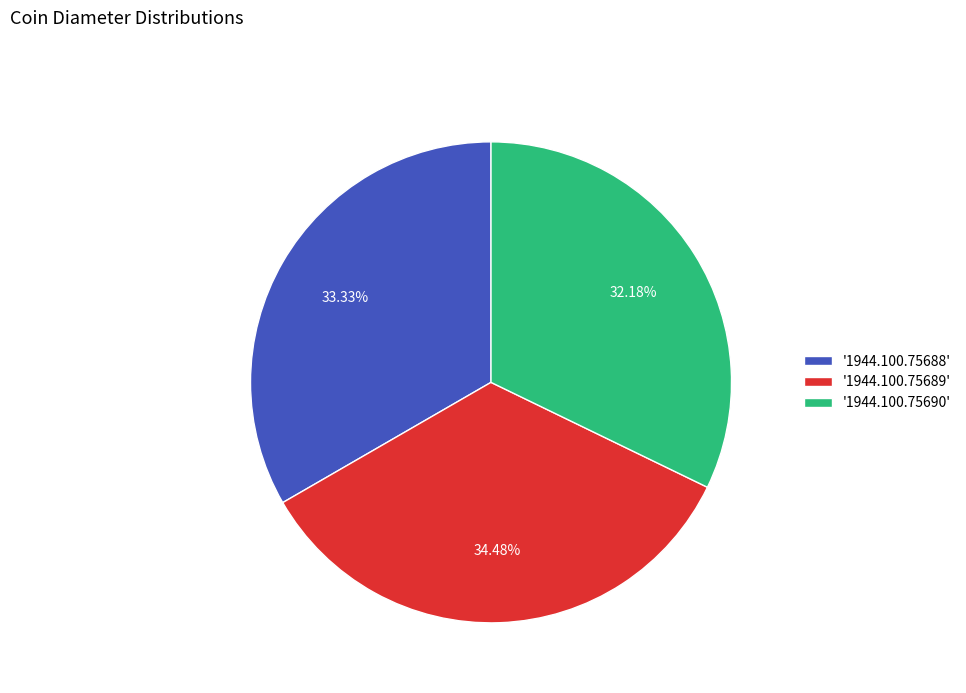

Approximately how many times larger is the value at '1944.100.75689' compared to '1944.100.75690'?

1.1